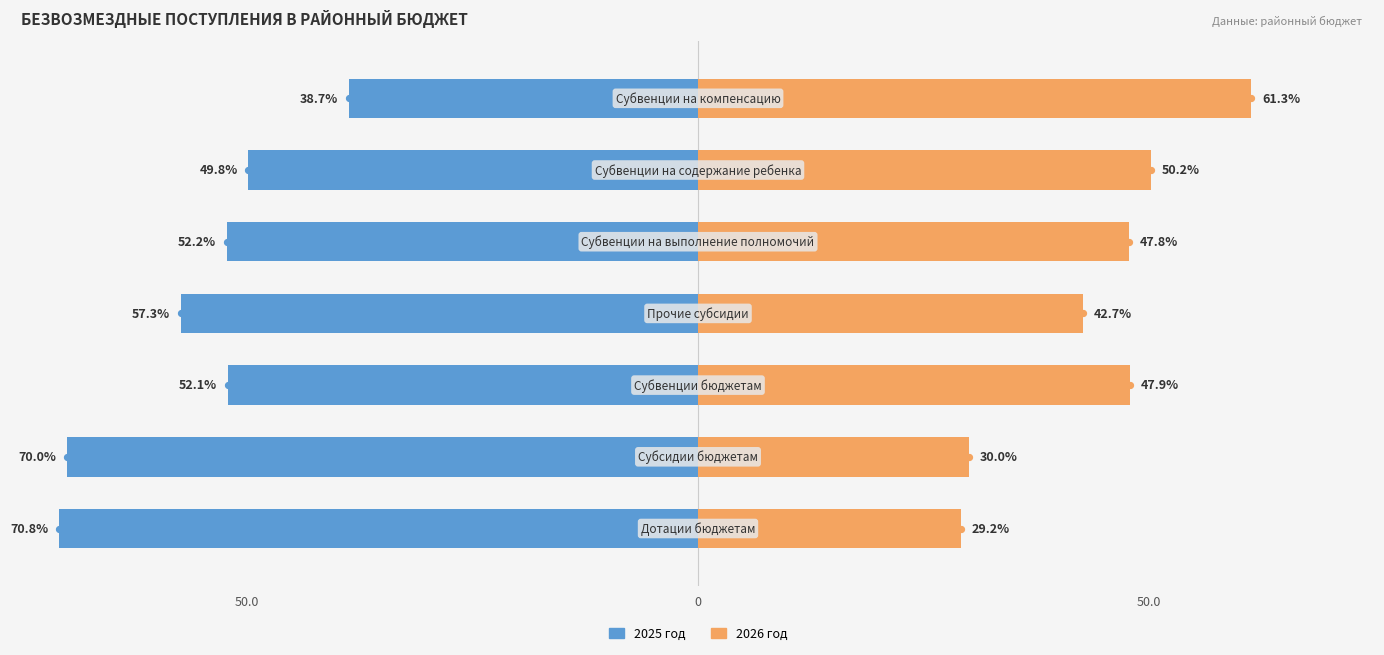

At how many categories does at least one series exceed 21?

7